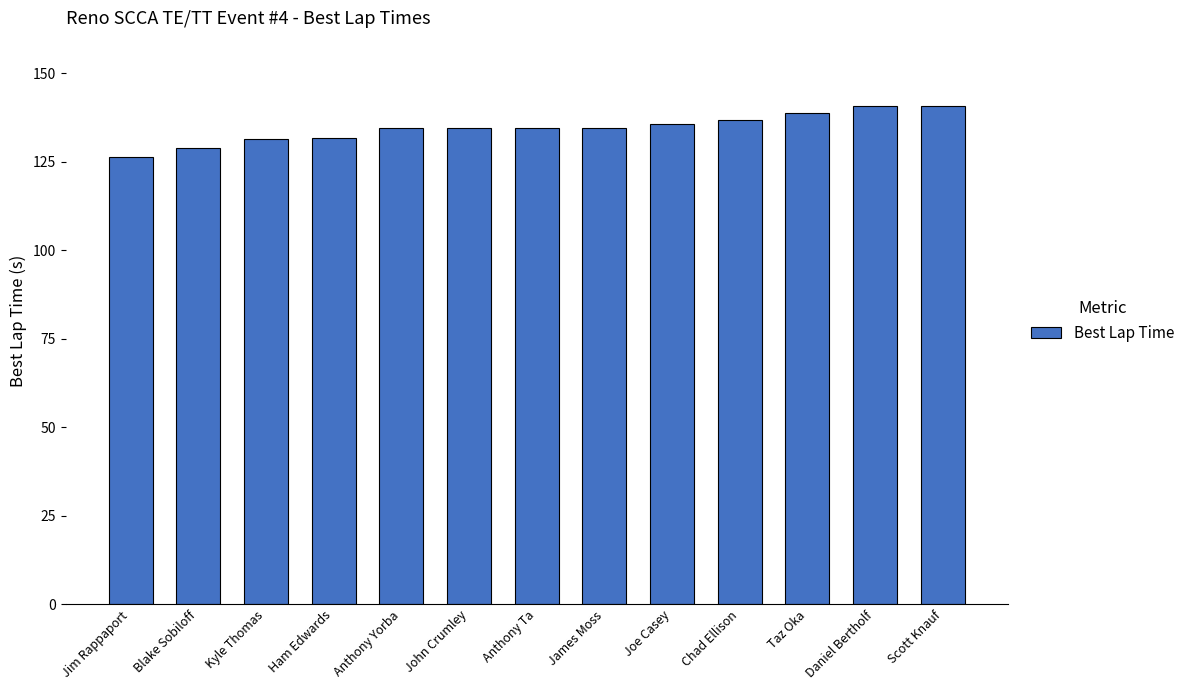

Does the chart contain any negative values?

No